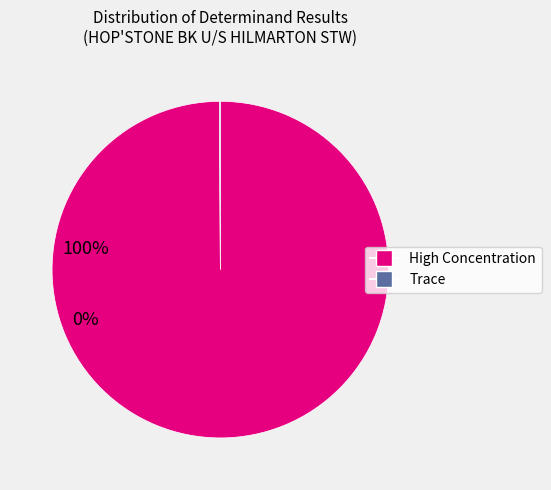

Does any single category account for the majority?

Yes